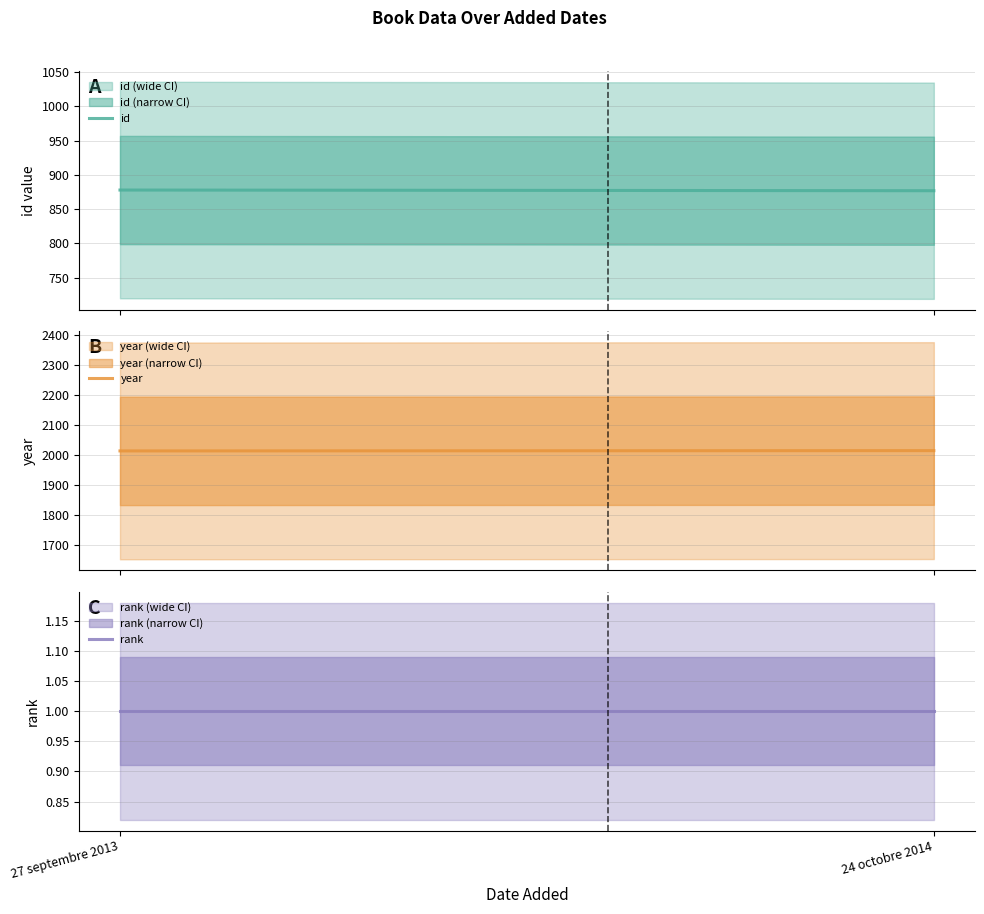

At which category is the sum across all series the highest?

27 septembre 2013